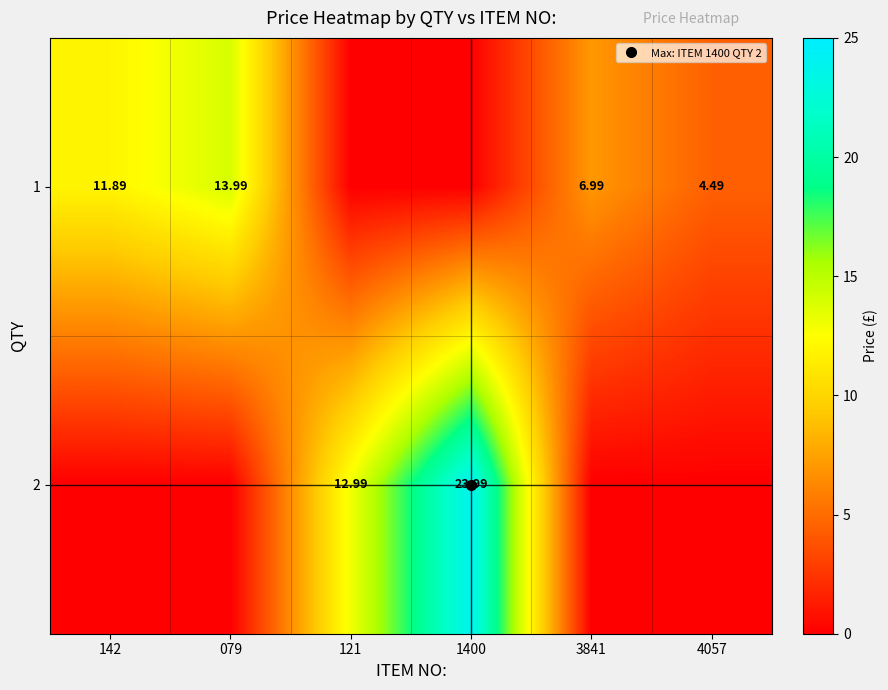

The value of 2 at 3841 is 0.0. True or false?

True